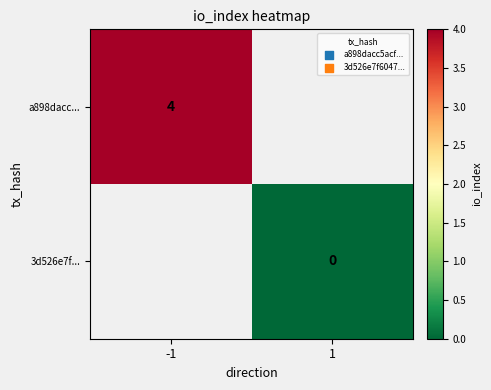

True or false: a898dacc... has a value of 6.2 at -1.

False